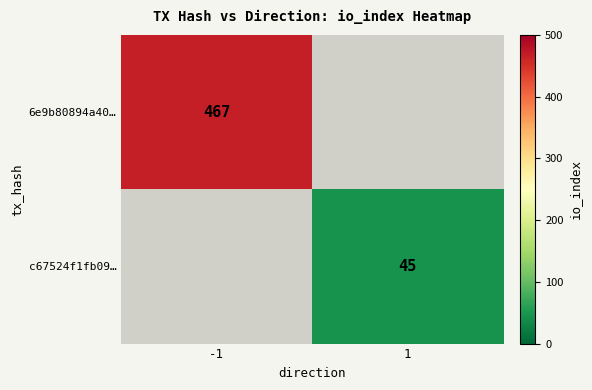

The value of c67524f1fb09… at 1 is 45. True or false?

True